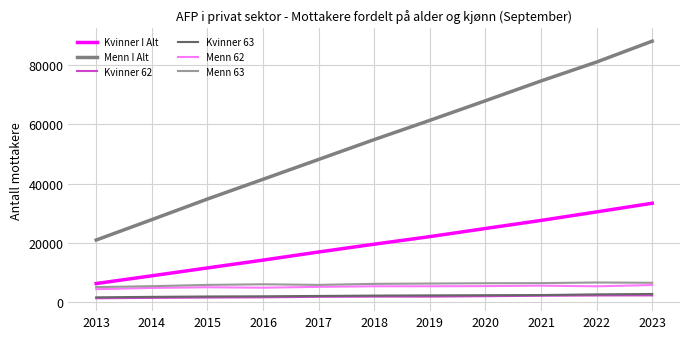

Which series has the largest total across all categories?

Menn I Alt